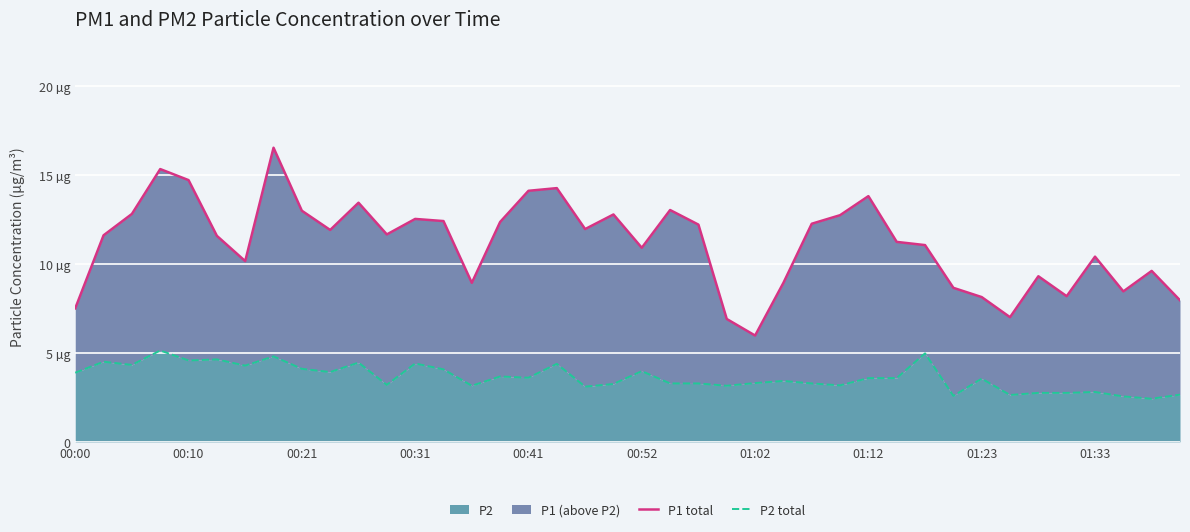

Reading left to right, list all the values displayed in this chart.

P1 total: 7.5	11.6	12.8	15.3	14.7	11.6	10.2	16.5	13.0	11.9	13.4	11.7	12.5	12.4	8.9	12.3	14.1	14.2	11.9	12.8	10.9	13.0	12.2	6.9	6.0	8.9	12.2	12.7	13.8	11.2	11.1	8.7	8.1	7.0	9.3	8.2	10.4	8.4	9.6	8.0
P2 total: 3.9	4.5	4.3	5.1	4.6	4.6	4.3	4.8	4.1	3.9	4.5	3.2	4.4	4.1	3.1	3.7	3.6	4.4	3.1	3.2	4.0	3.3	3.3	3.1	3.3	3.4	3.3	3.2	3.6	3.6	5.0	2.6	3.5	2.6	2.8	2.8	2.8	2.5	2.4	2.6